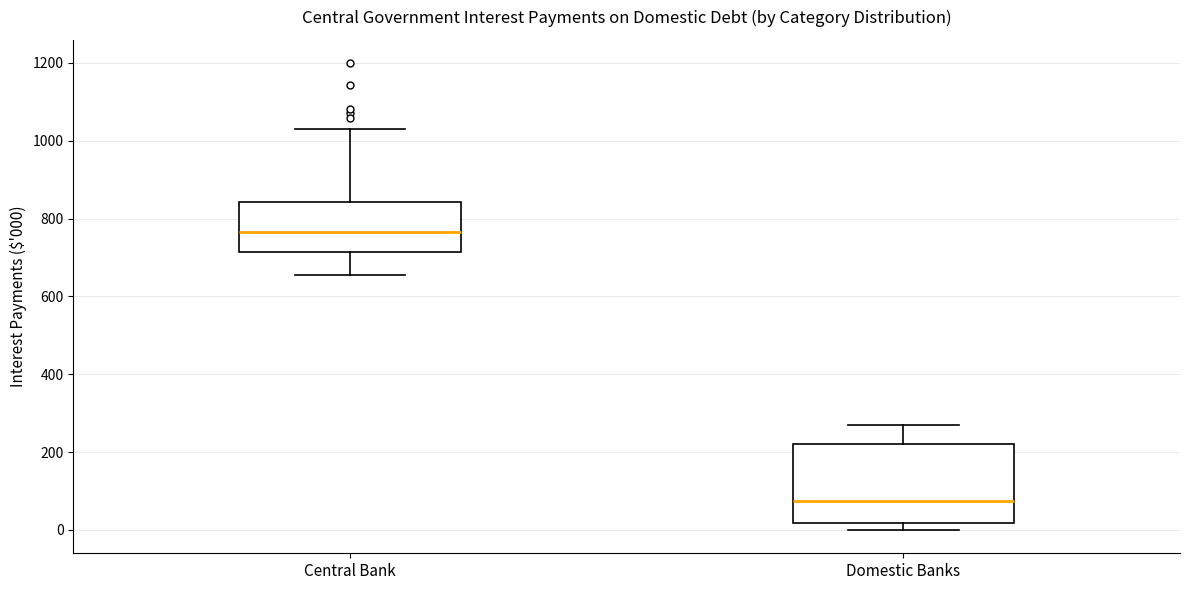

Which box's median line is the highest?

Central Bank